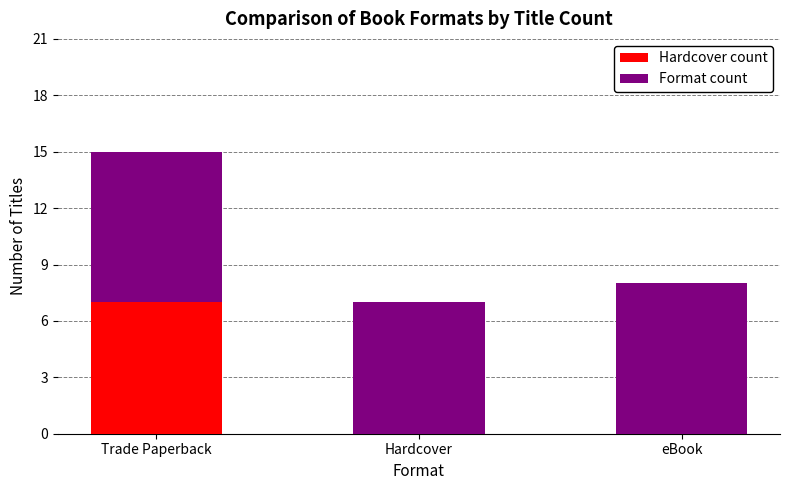

At which category is the sum across all series the highest?

Trade Paperback